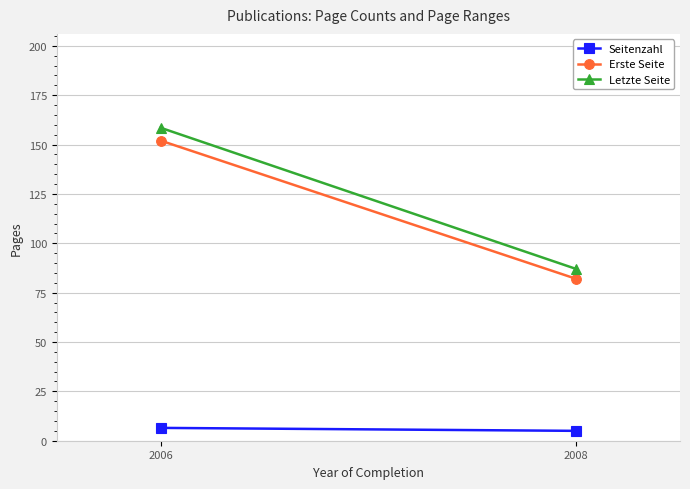

Count the number of data series in this chart.

3